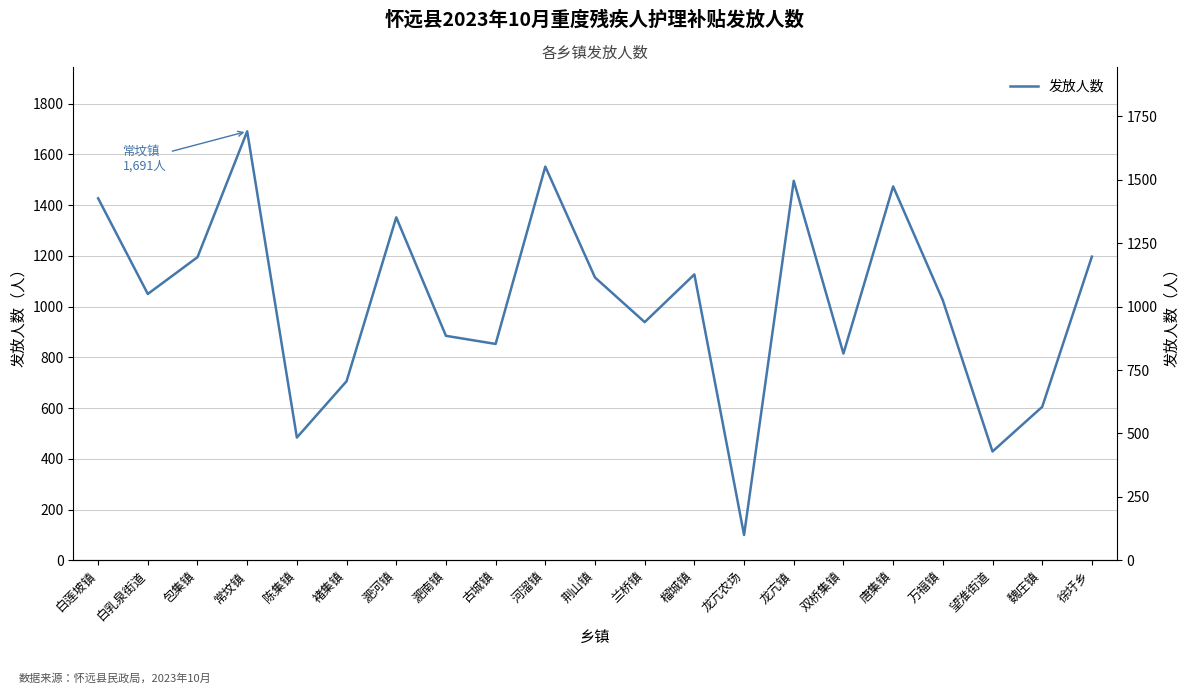

Rank the categories by value from lowest to highest.

龙亢农场, 望淮街道, 陈集镇, 魏庄镇, 褚集镇, 双桥集镇, 古城镇, 淝南镇, 兰桥镇, 万福镇, 白乳泉街道, 荆山镇, 榴城镇, 包集镇, 徐圩乡, 淝河镇, 白莲坡镇, 唐集镇, 龙亢镇, 河溜镇, 常坟镇